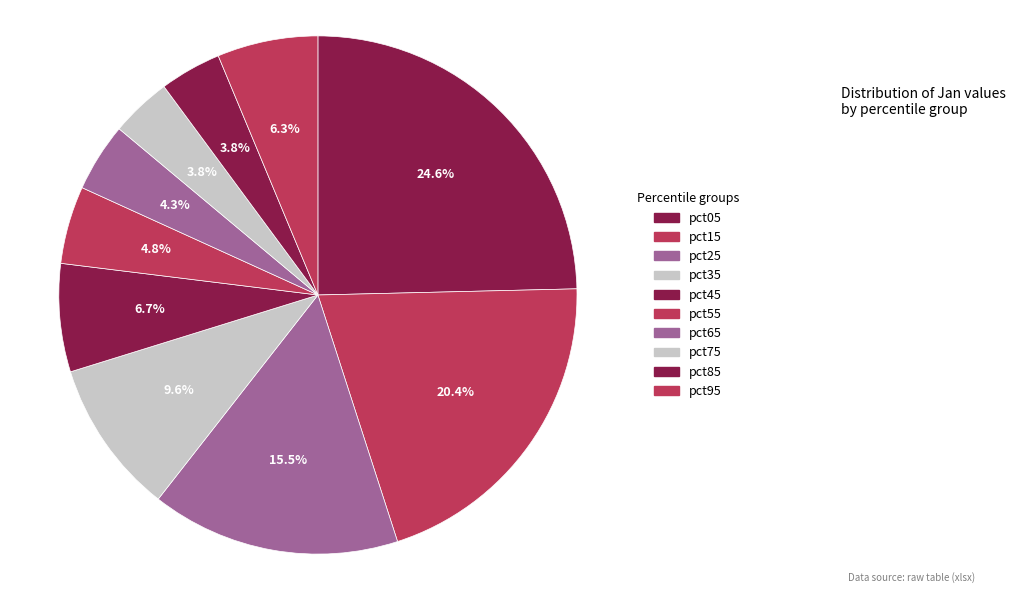

True or false: pct15 accounts for 9% of the total.

False